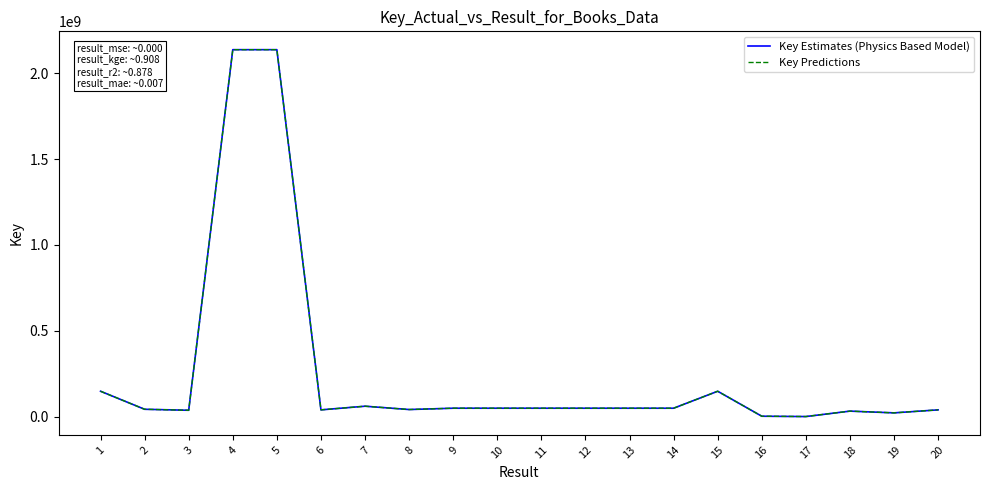

Which series has the largest total across all categories?

Key Estimates (Physics Based Model)